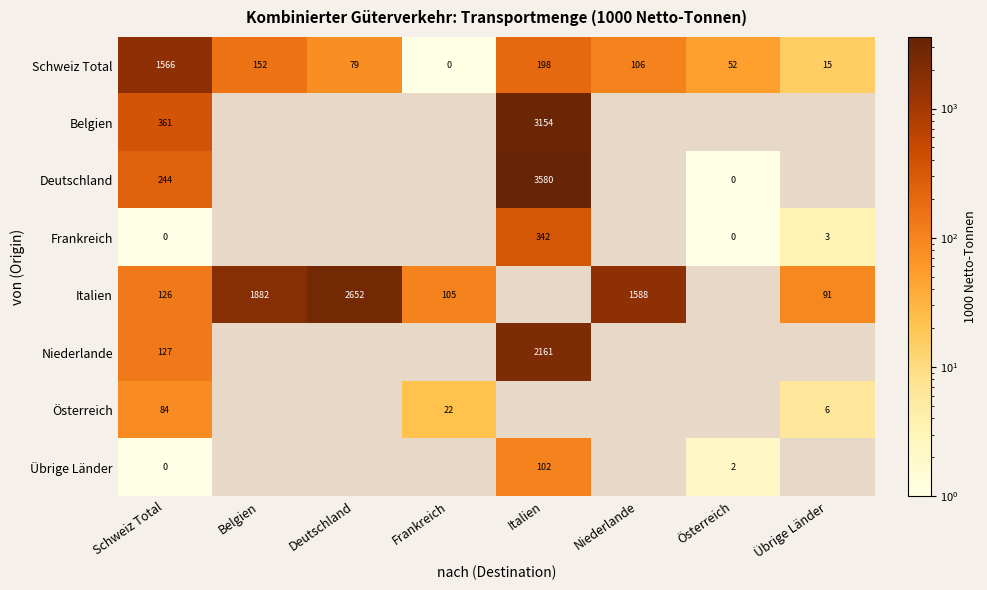

Is the value of Italien at Übrige Länder greater than the value of Schweiz Total at Deutschland?

Yes